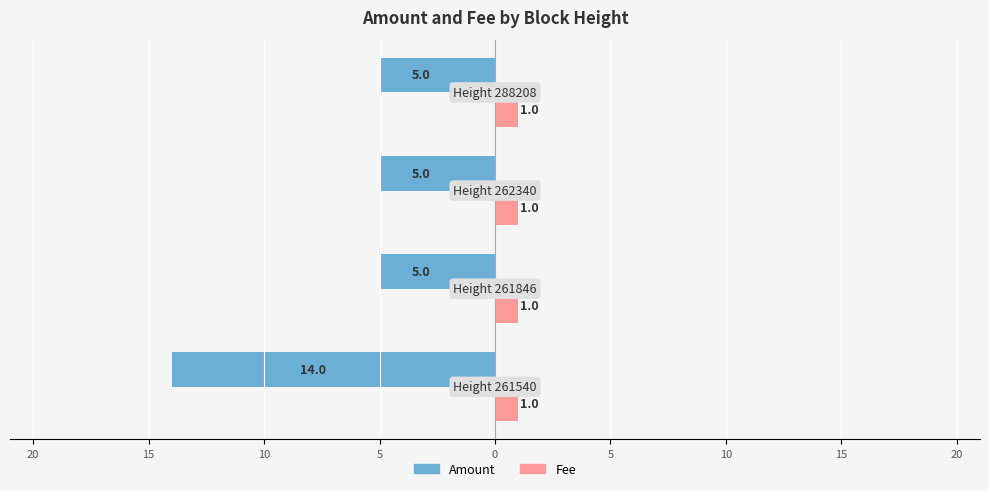

What are all the series names shown in the legend?

Amount, Fee